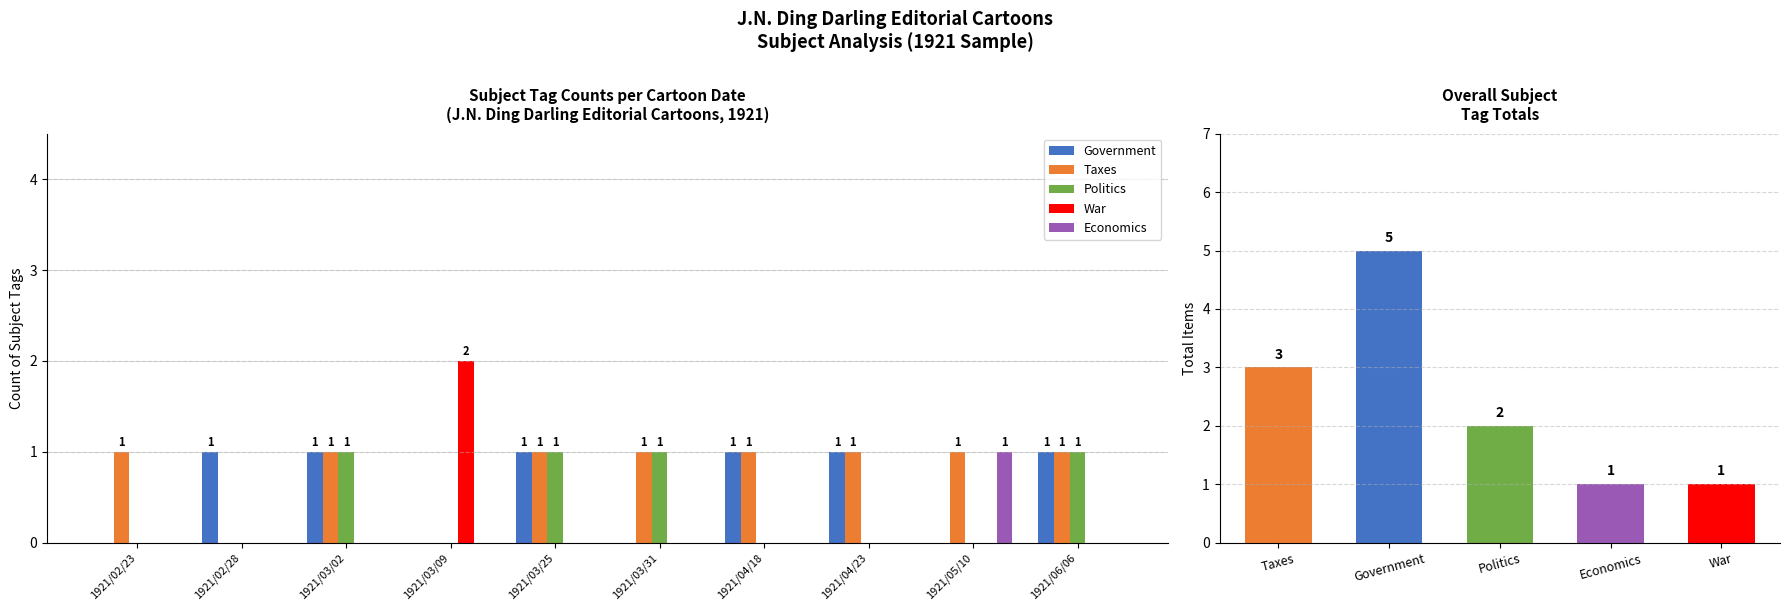

What is the sum of all Politics values?

4